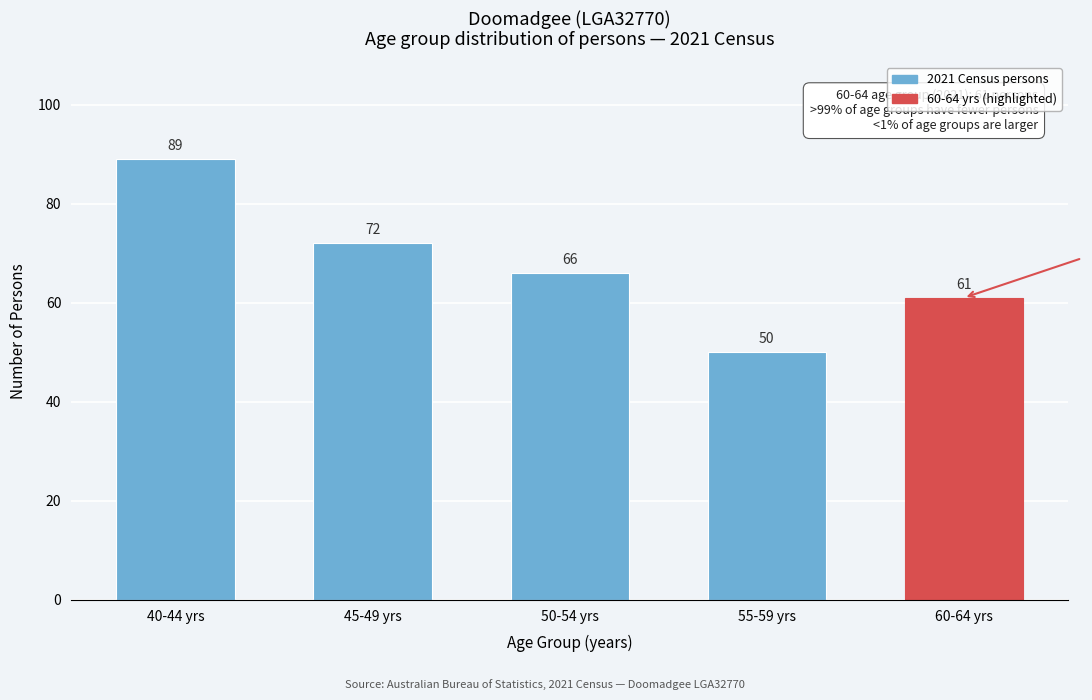

Reading left to right, extract all data points from this chart.

89	72	66	50	61